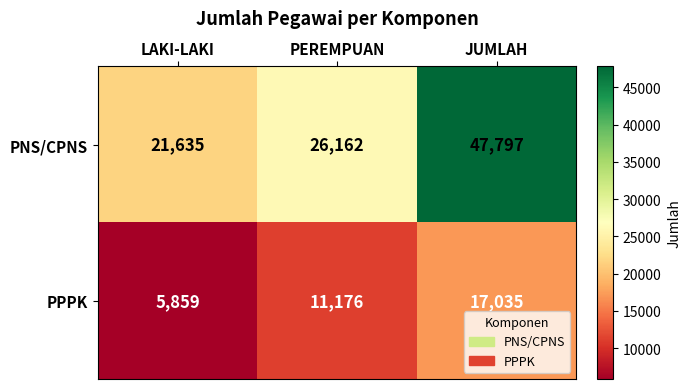

What is the average value of the PNS/CPNS series?

31865